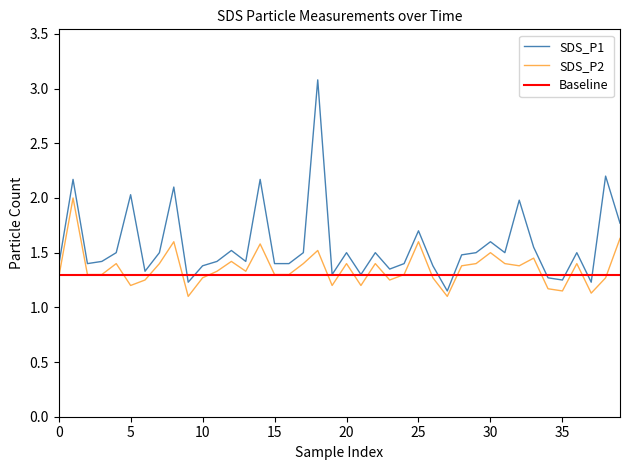

True or false: SDS_P1 has a value of 3.5 at 14.

False